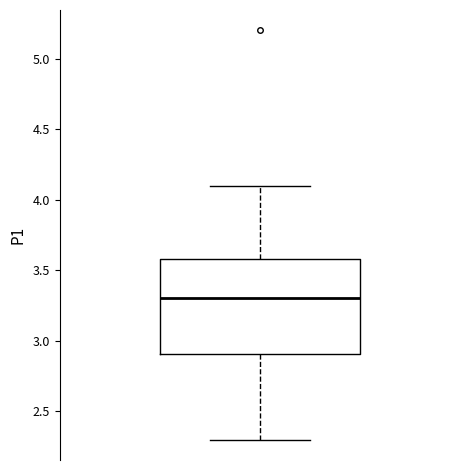

Where does the median line of the box sit on the y-axis? The values are not printed on the chart, so give them approximately, as read against the axis.

3.3